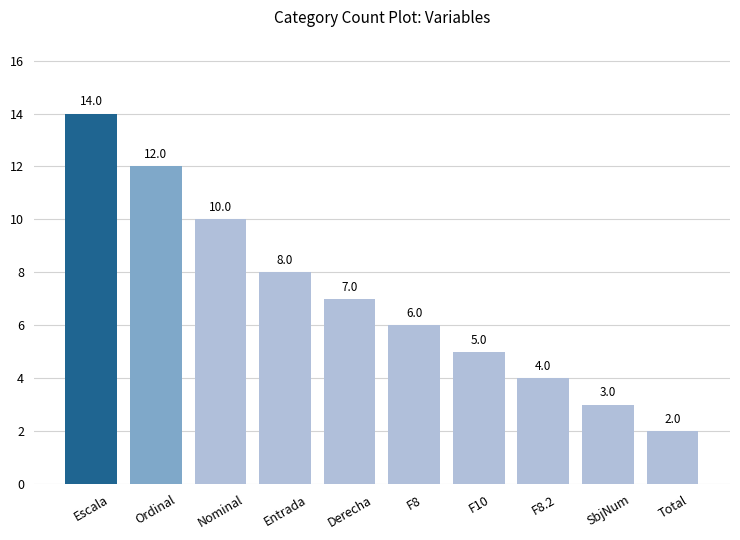

At which label is the value closest to 8?

Entrada